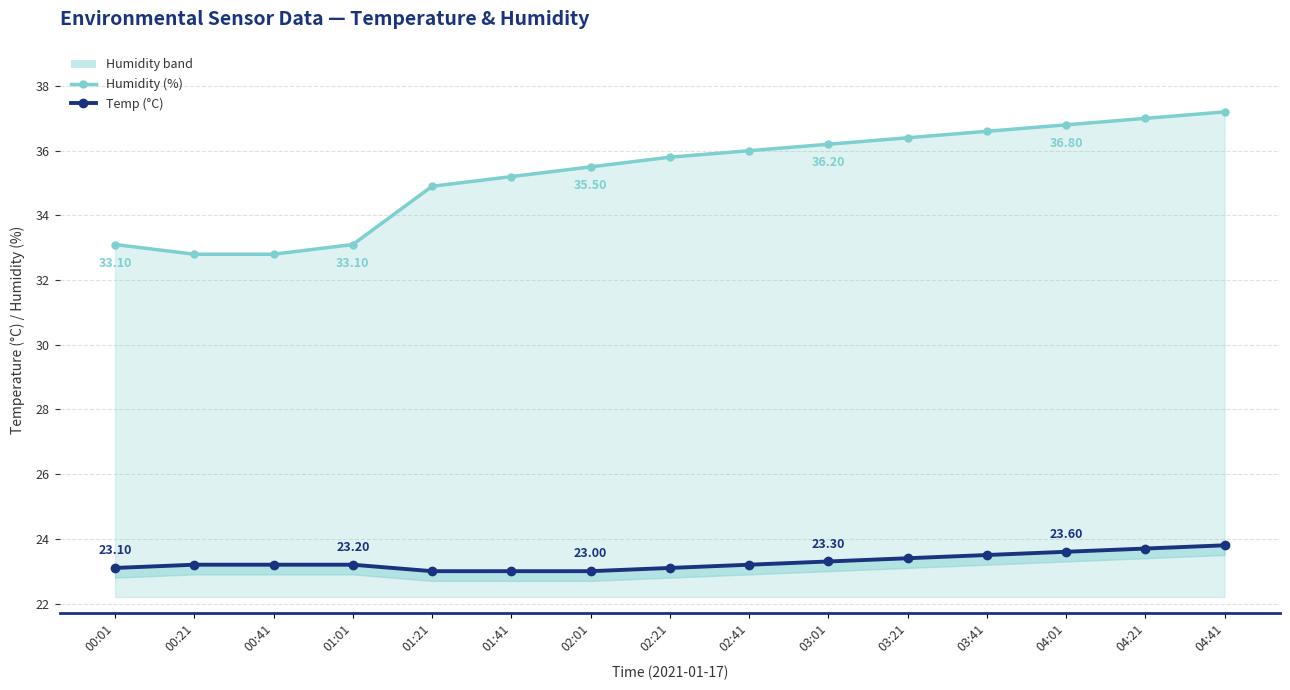

Is the value of Temp (°C) at 04:21 greater than the value of Humidity (%) at 04:01?

No